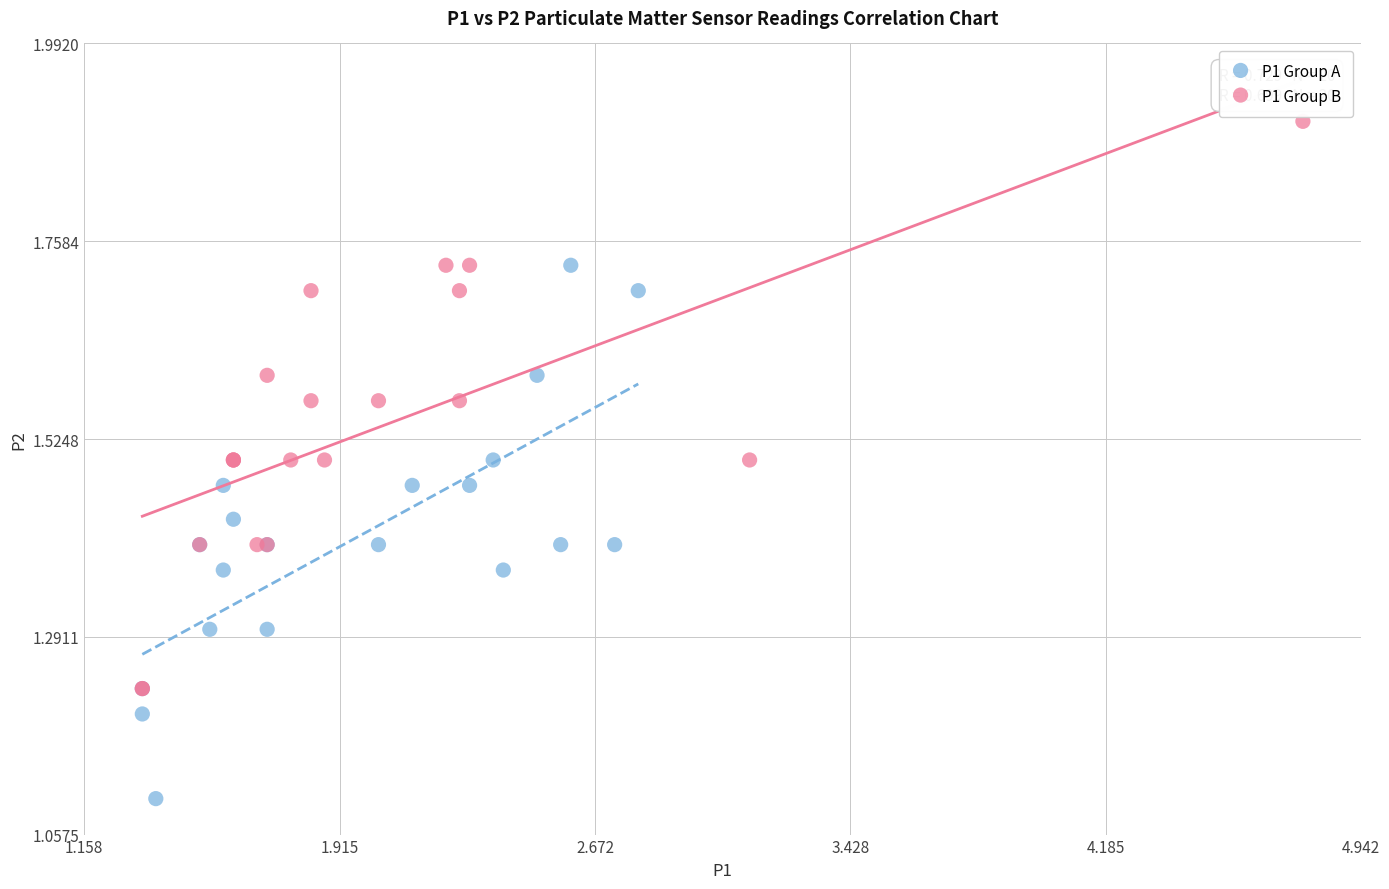

What are all the series names shown in the legend?

P1 Group A, P1 Group B